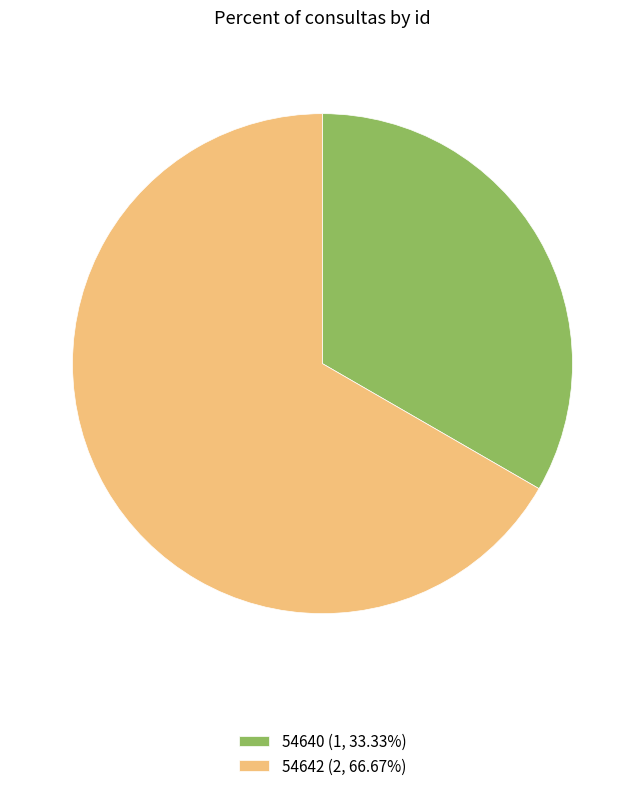

Which slice is the smallest?

54640